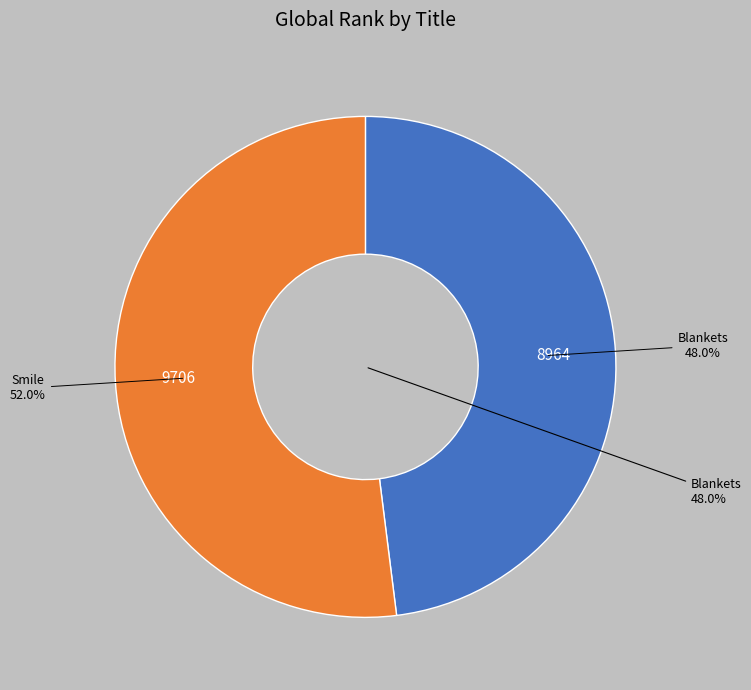

To the nearest percent, what is the difference between the largest and smallest slice percentages?

4%